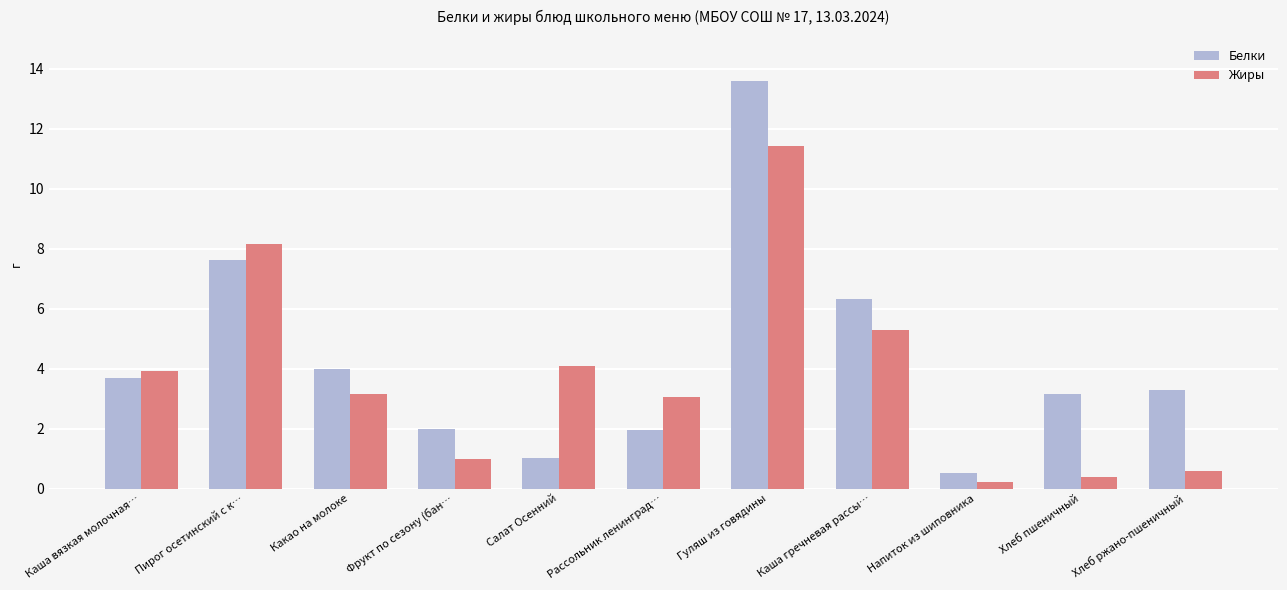

Rank the series at Гуляш из говядины from lowest to highest value.

Жиры, Белки